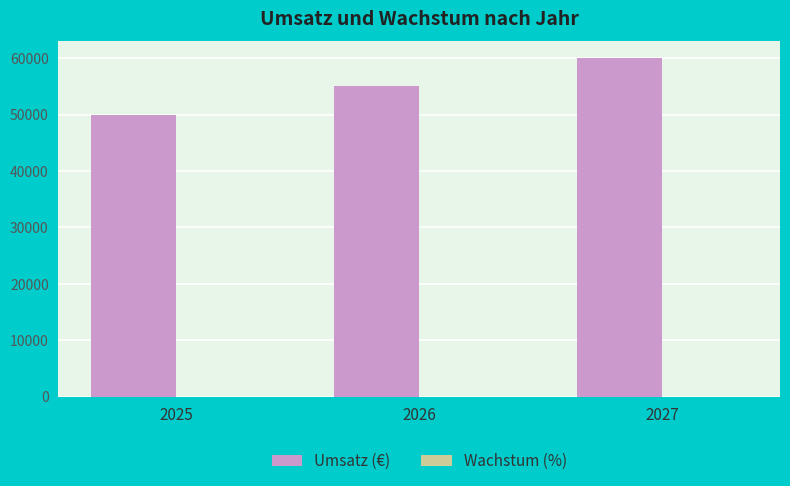

Are the bars horizontal?

No